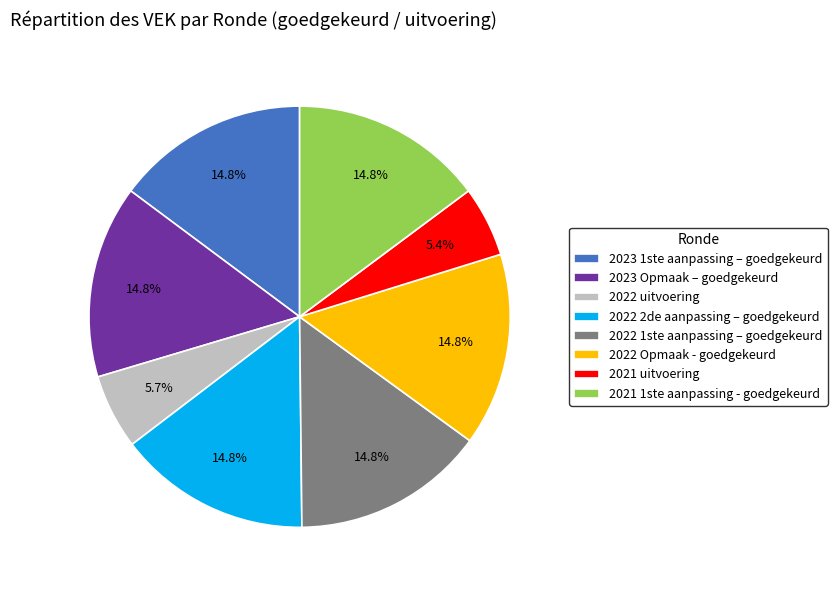

Which has a higher value, 2022 uitvoering or 2022 2de aanpassing – goedgekeurd?

2022 2de aanpassing – goedgekeurd